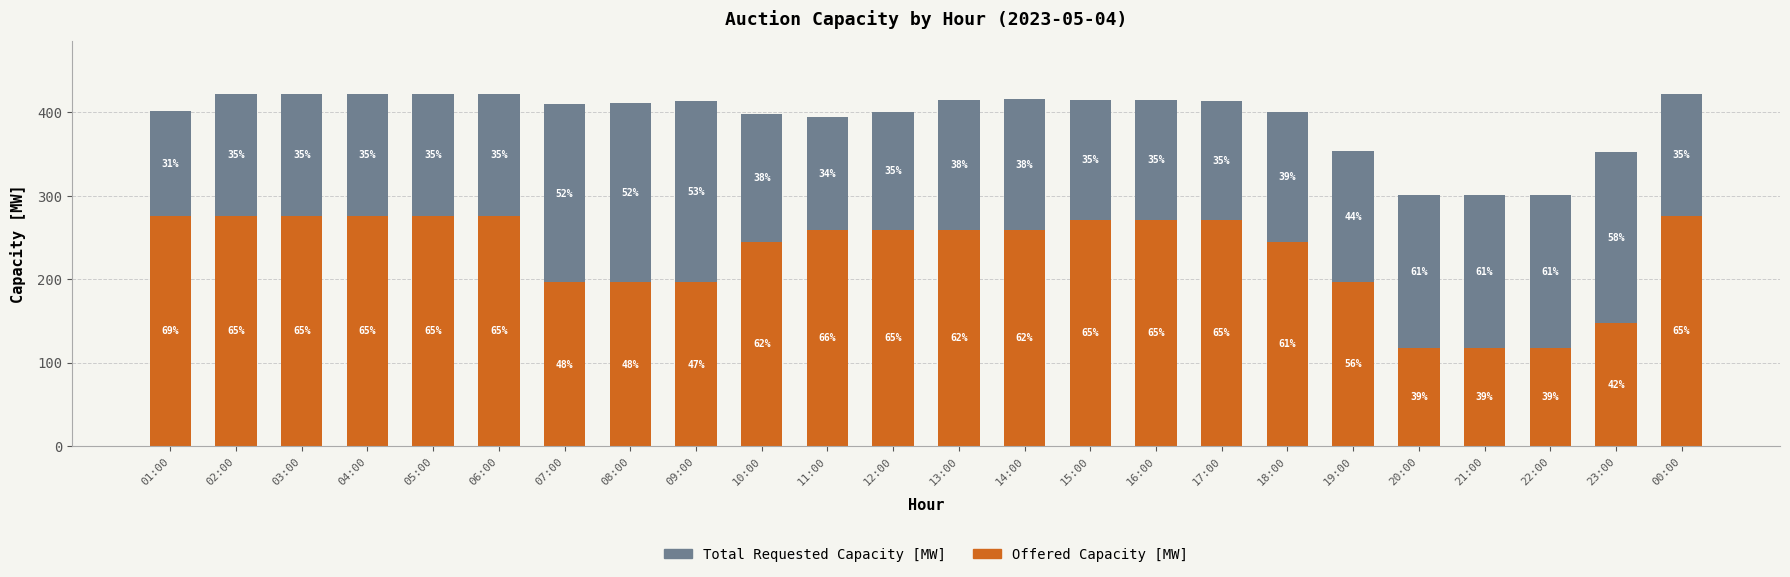

What is the value of the Offered Capacity [MW] bar at the 9th from the left?

196